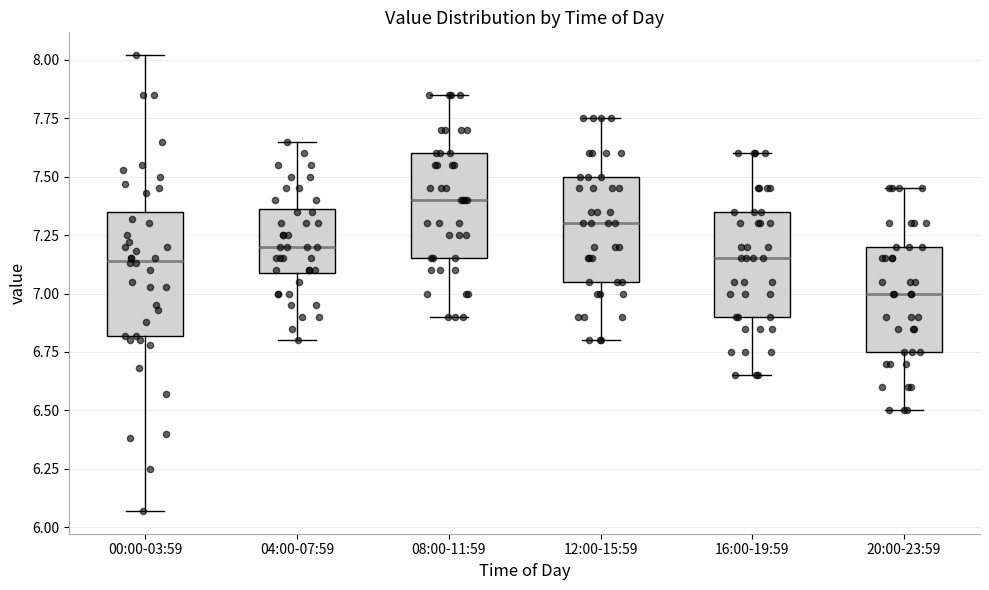

Reading left to right, read every box against the y-axis: the position of its median line, the range the box covers, and the ends of its whiskers. The values are not printed on the chart, so give them approximately, as read against the axis.

00:00-03:59: median 7.15, box 6.80 to 7.35, whiskers 6.05 to 8.00
04:00-07:59: median 7.20, box 7.10 to 7.35, whiskers 6.80 to 7.65
08:00-11:59: median 7.40, box 7.15 to 7.60, whiskers 6.90 to 7.85
12:00-15:59: median 7.30, box 7.05 to 7.50, whiskers 6.80 to 7.75
16:00-19:59: median 7.15, box 6.90 to 7.35, whiskers 6.65 to 7.60
20:00-23:59: median 7.00, box 6.75 to 7.20, whiskers 6.50 to 7.45